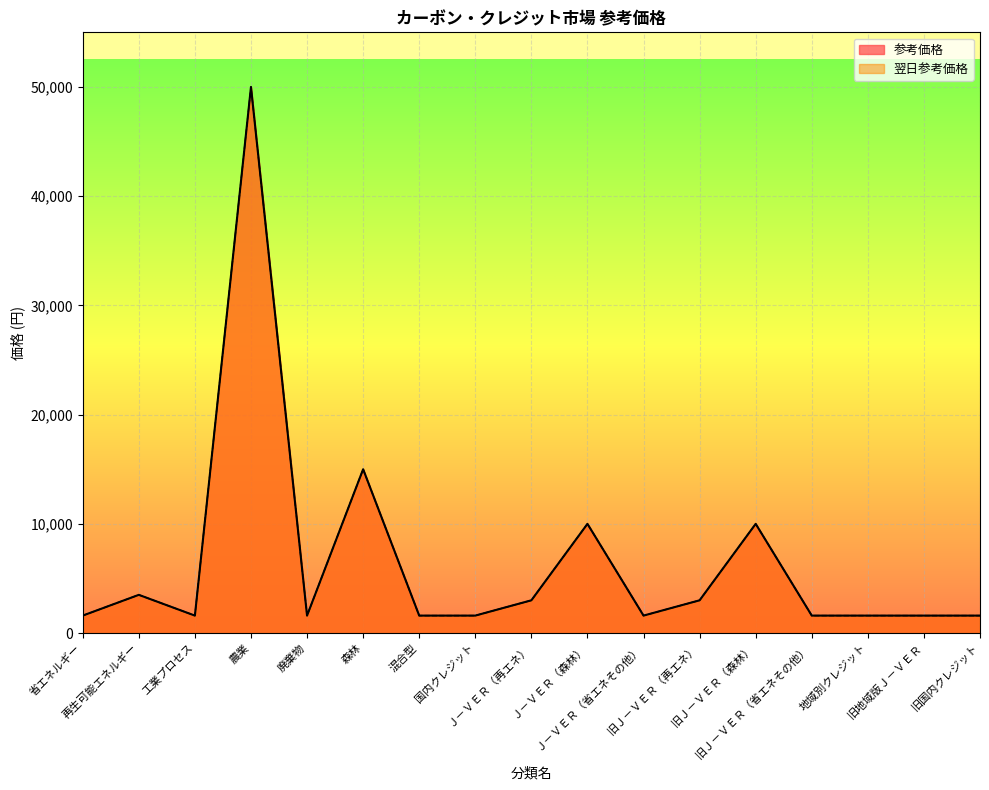

What are all the series names shown in the legend?

参考価格, 翌日参考価格